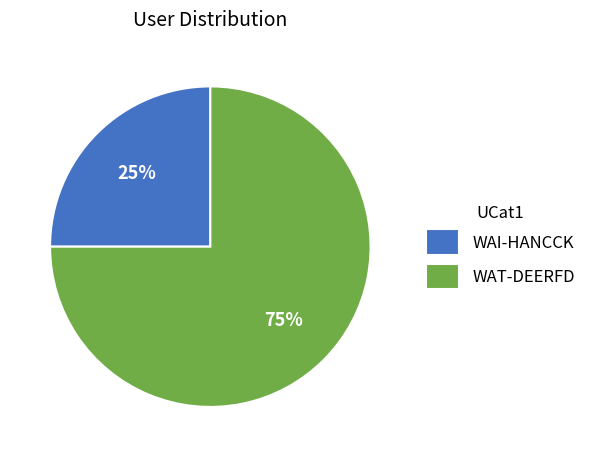

What is the largest slice in the pie chart?

WAT-DEERFD